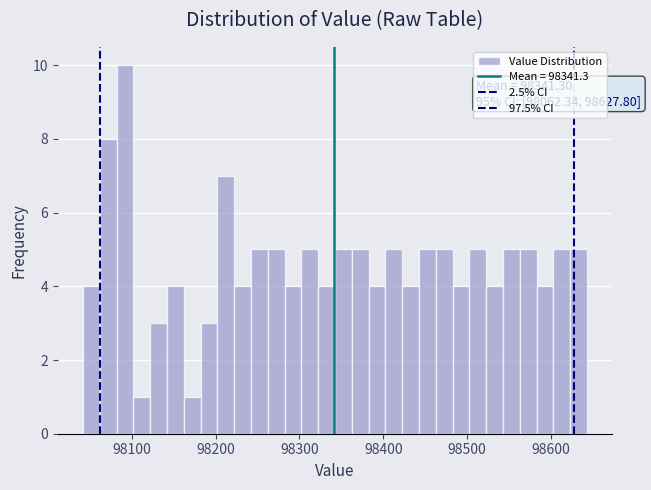

Read against the x-axis, roughly where is the centre of the tallest bar?

98090